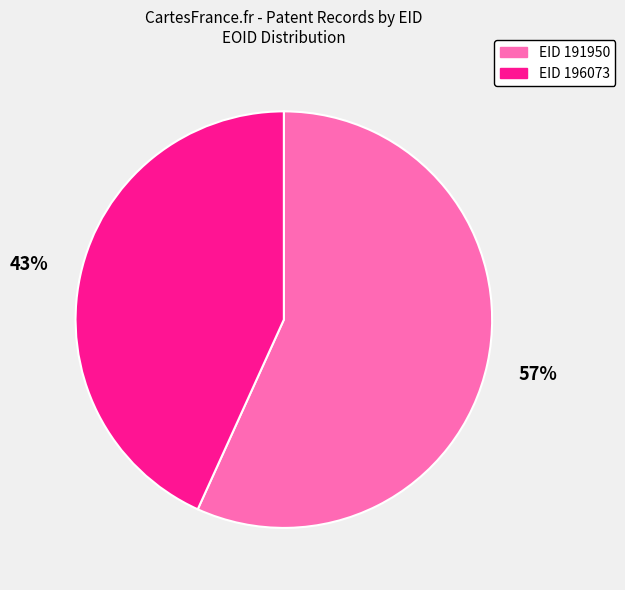

Is the sum of EID 191950 and EID 196073 greater than half?

Yes